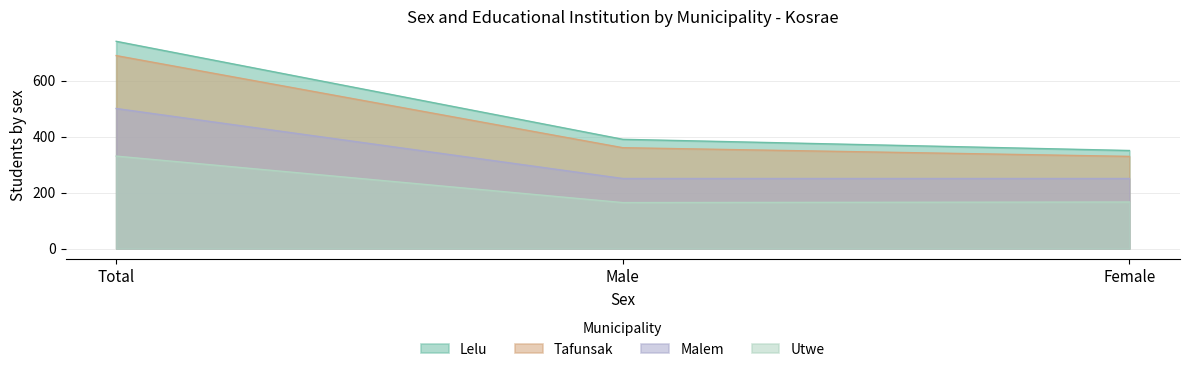

What position from the left is Total?

1